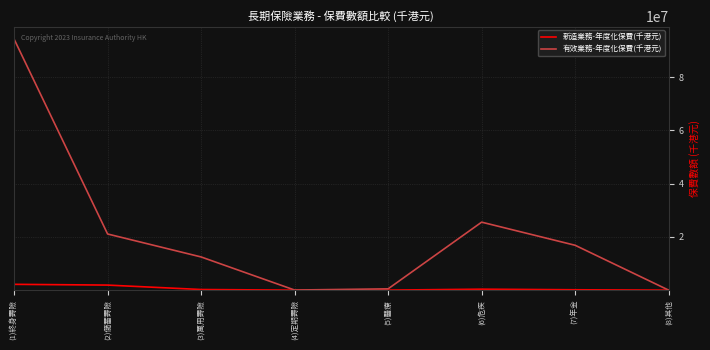

What is the sum of all 新造業務-年度化保費(千港元) values?

4847465